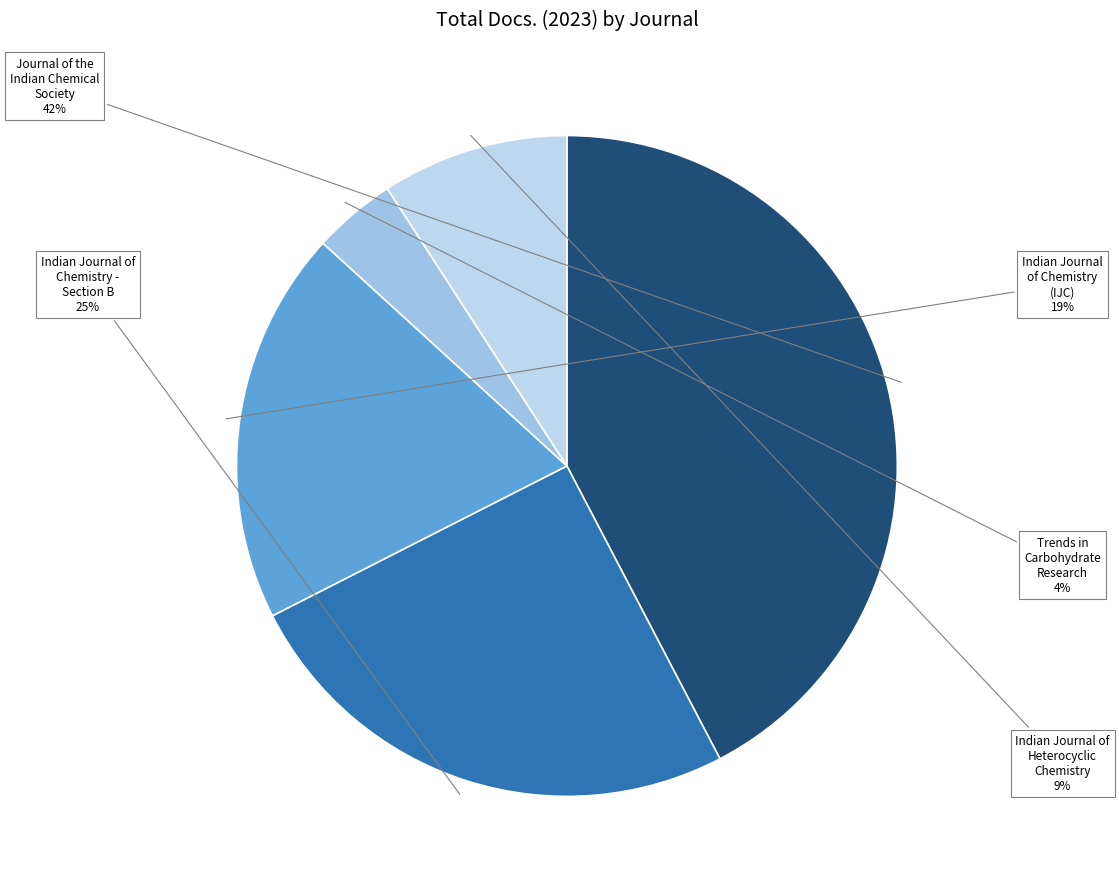

What is the ratio of the value at Indian Journal of Chemistry - Section B to the value at Indian Journal of Chemistry (IJC)?

1.3